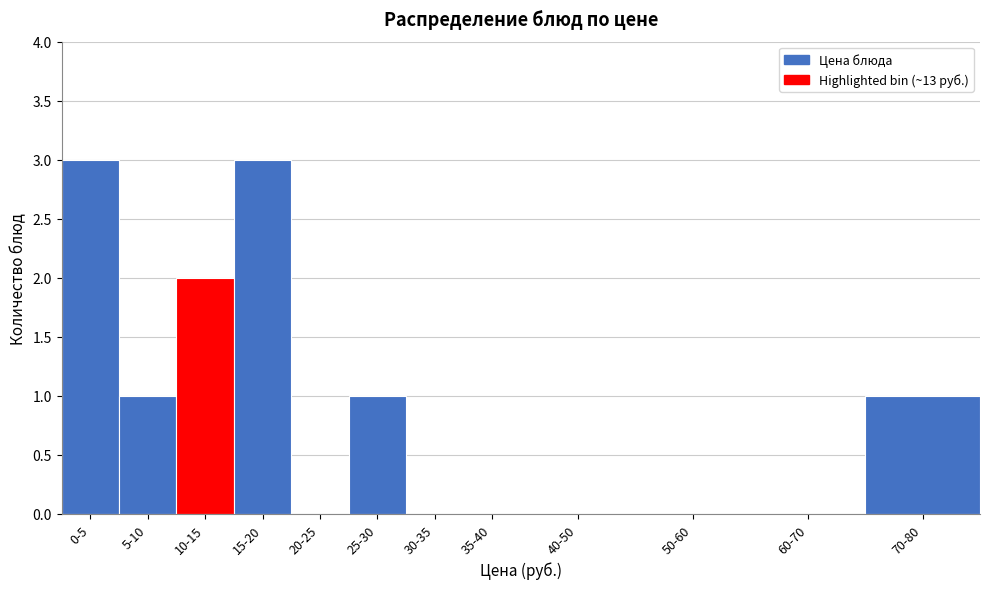

Reading left to right, list all the values displayed in this chart.

0-5=3	5-10=1	10-15=2	15-20=3	20-25=0	25-30=1	30-35=0	35-40=0	40-50=0	50-60=0	60-70=0	70-80=1